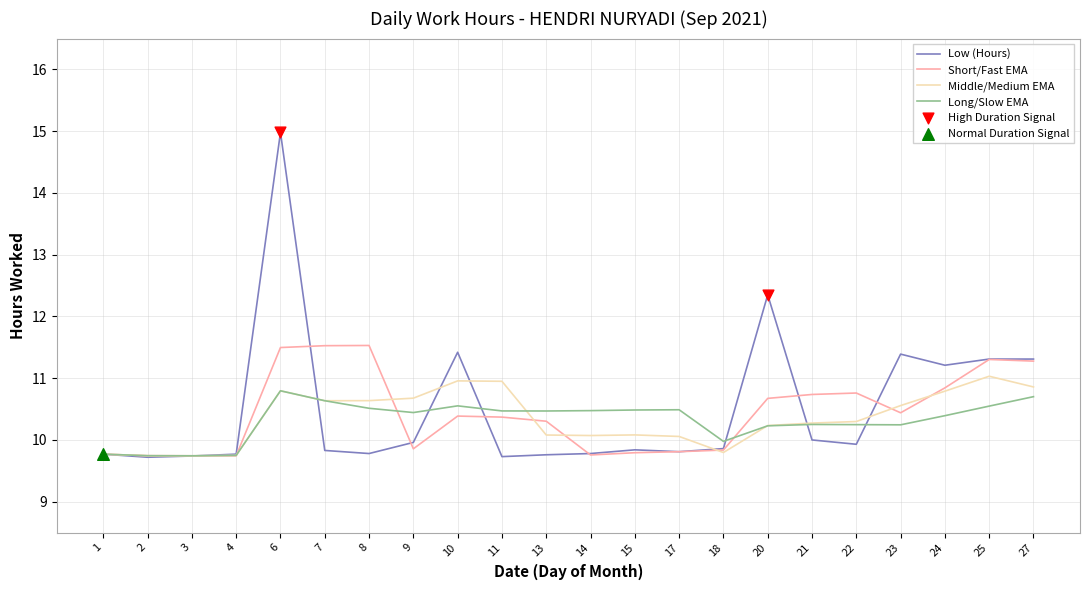

Which series changed the most between 18 and 25?

Short/Fast EMA